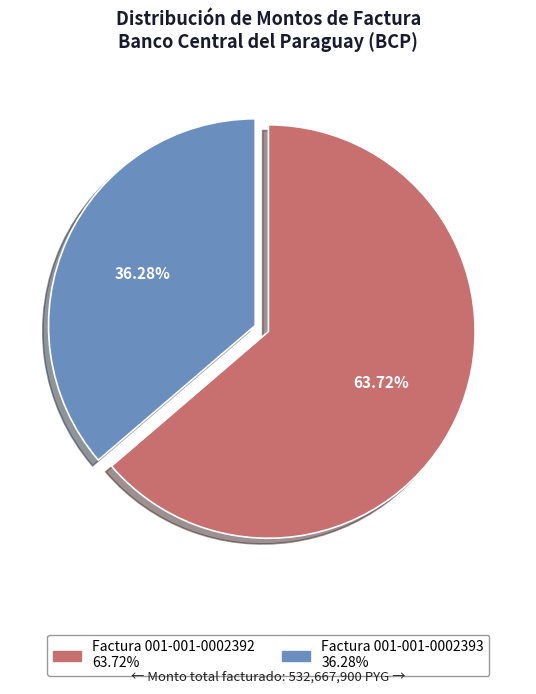

Between Factura 001-001-0002393 and Factura 001-001-0002392, which is larger?

Factura 001-001-0002392